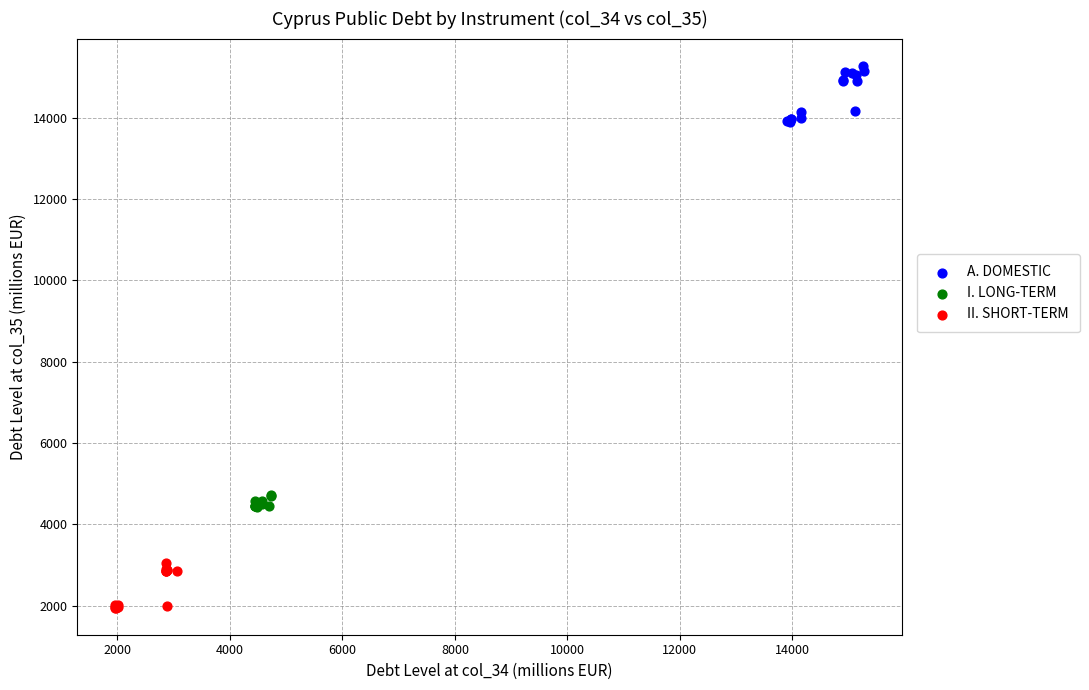

Which series contains the lowest Y value?

II. SHORT-TERM